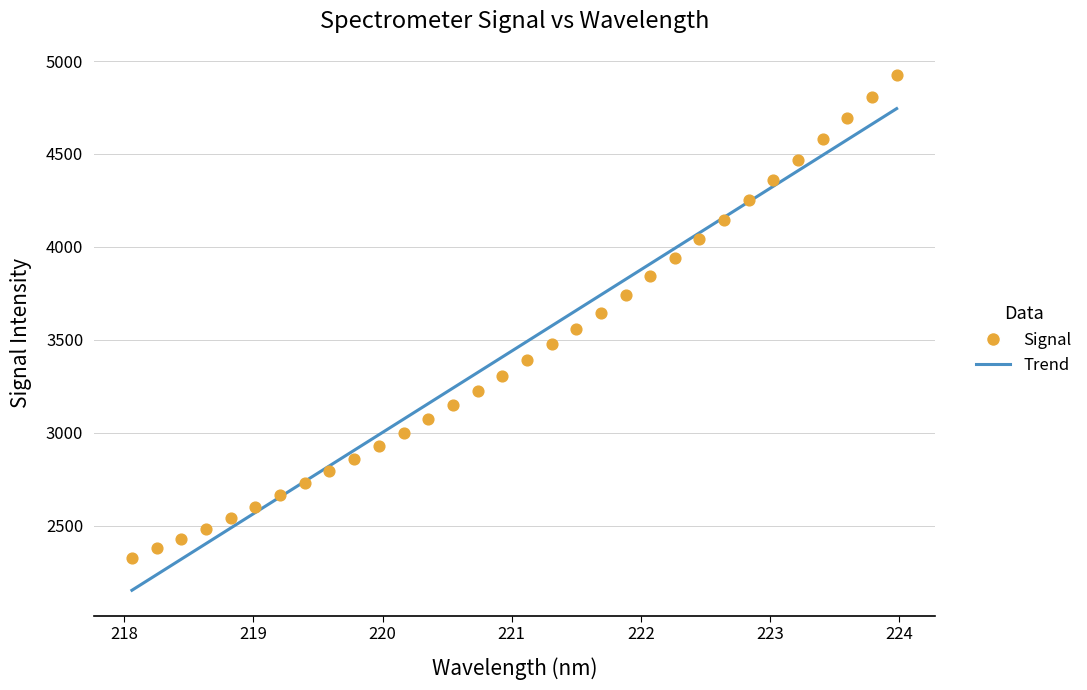

What is the range of X values (max minus min)?

5.9